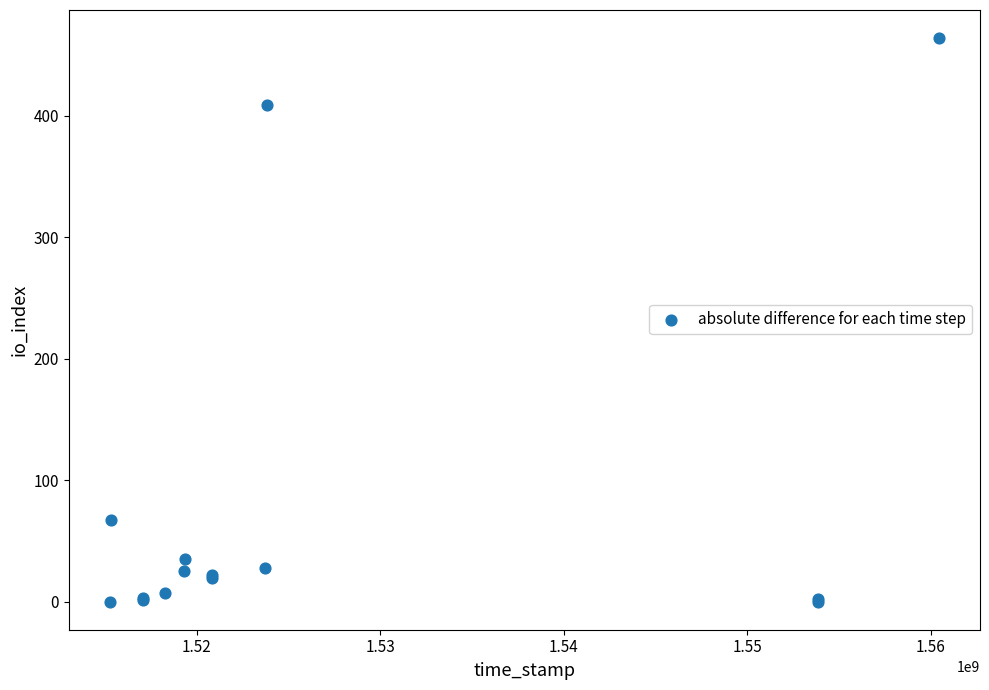

What Y value in the scatter plot is closest to 232?

67